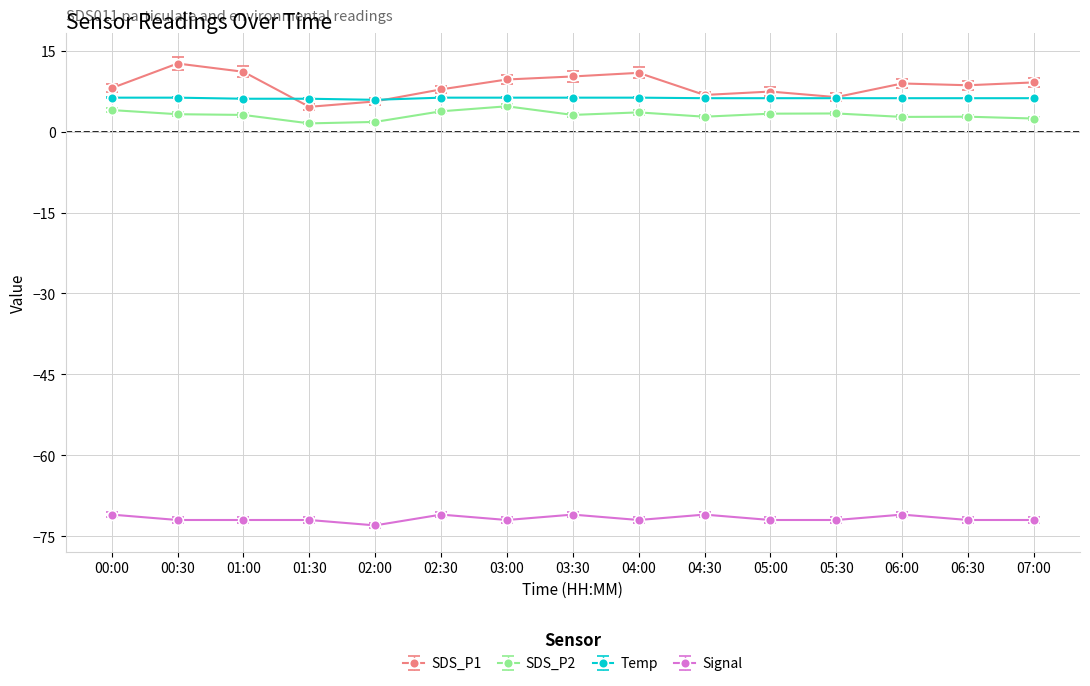

Which series has the largest total across all categories?

SDS_P1